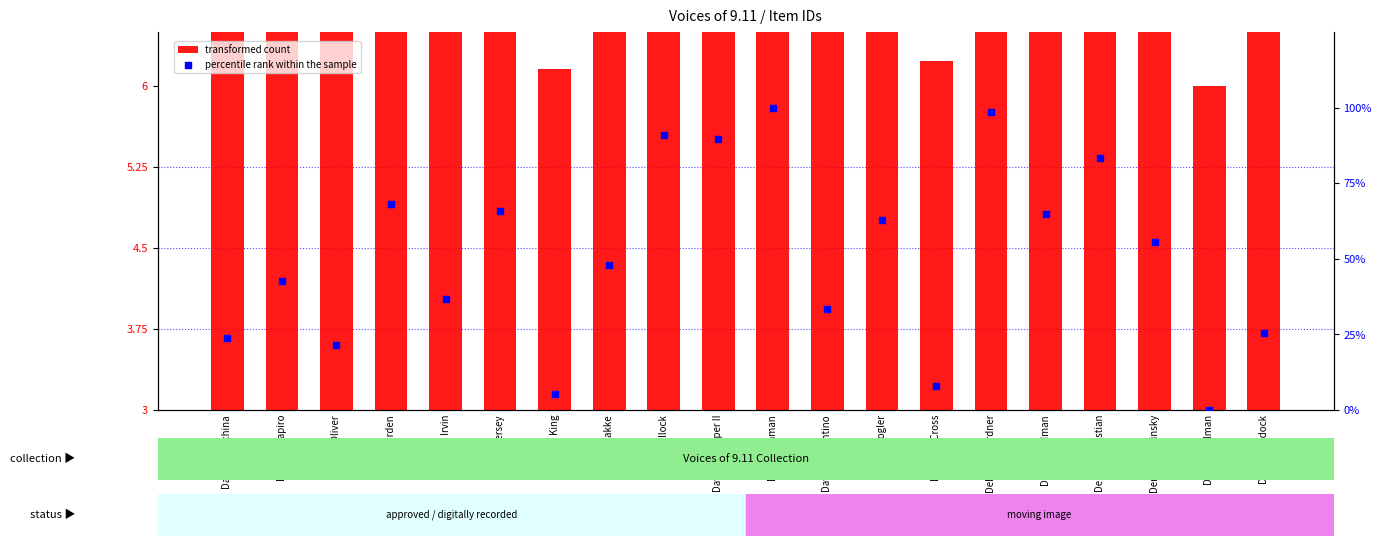

What are all the series names shown in the legend?

transformed count, percentile rank within the sample